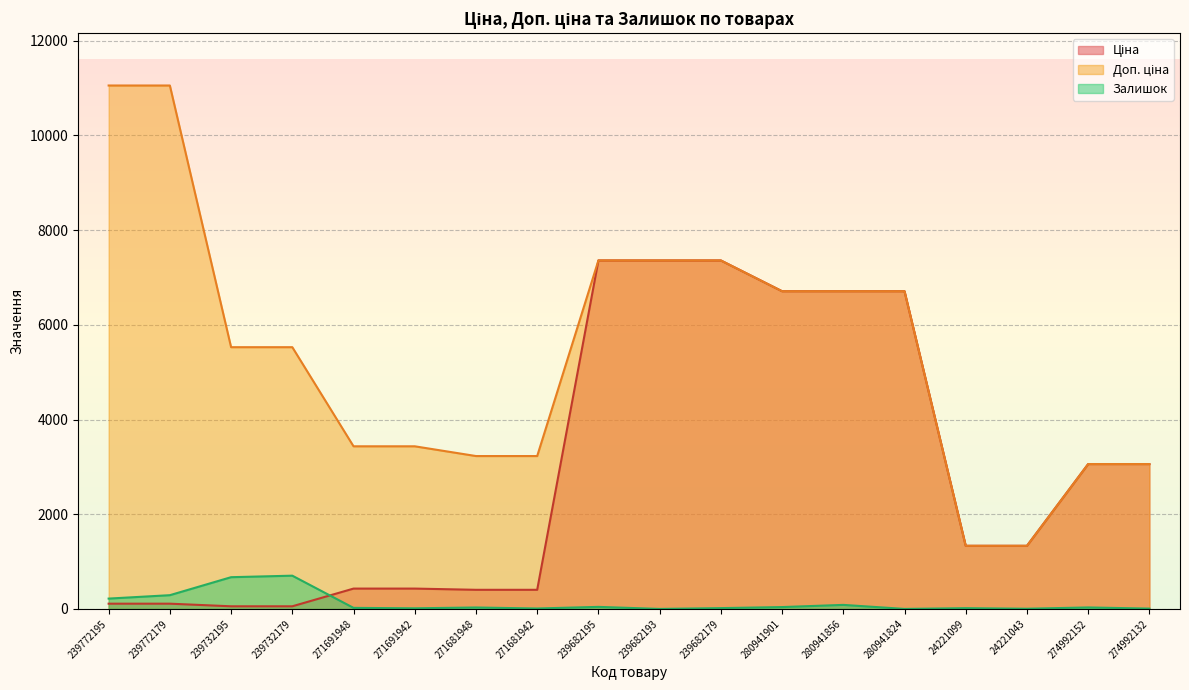

How many values in the Ціна series exceed 1332?

10